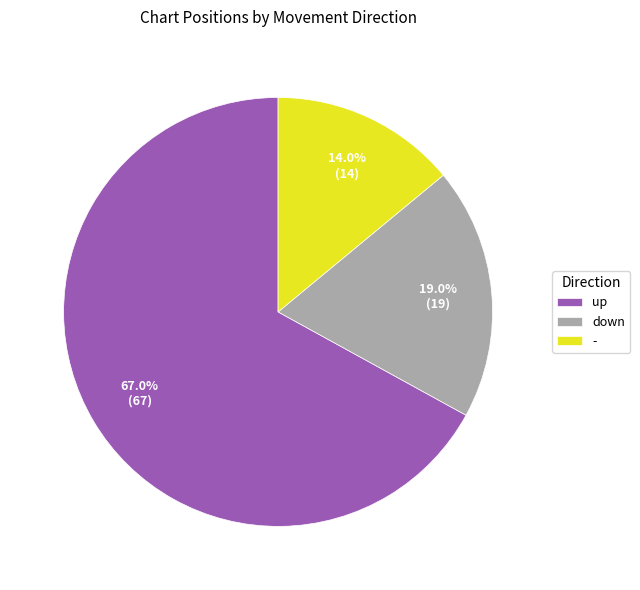

Is there any slice that represents more than half of the pie?

Yes